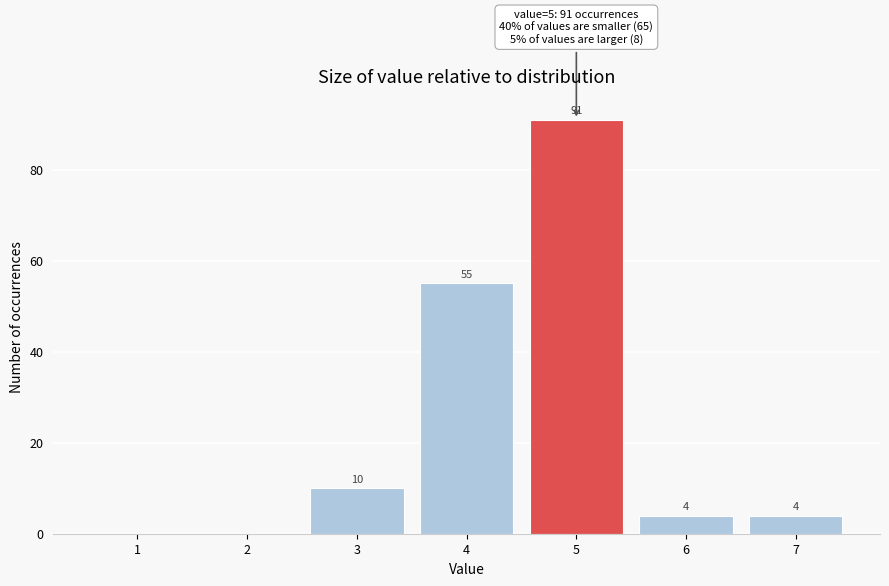

Reading right to left, extract all data points from this chart.

7=4	6=4	5=91	4=55	3=10	2=0	1=0